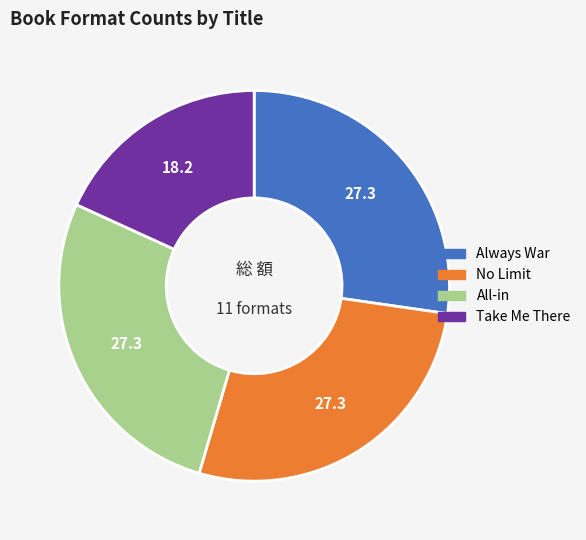

Is the sum of Always War and No Limit greater than half?

Yes